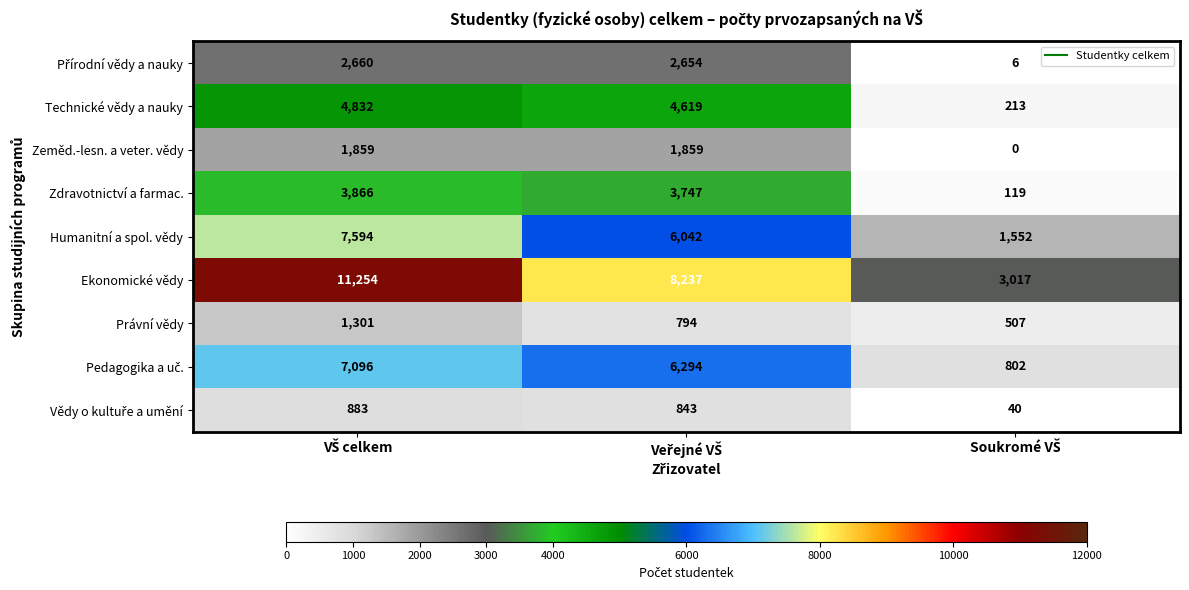

How many distinct data groups are displayed?

9